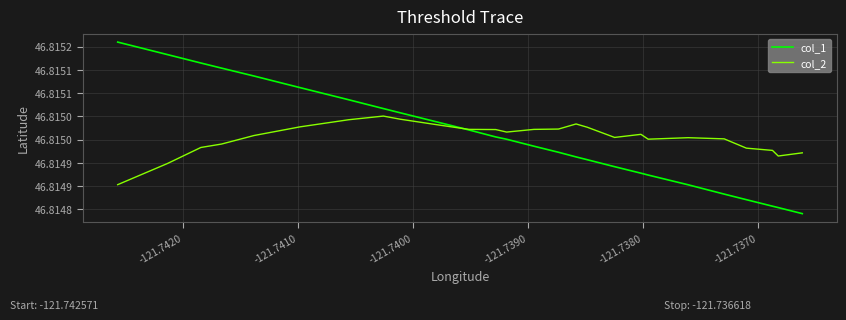

What is the total value across all series at -121.7400?

93.6